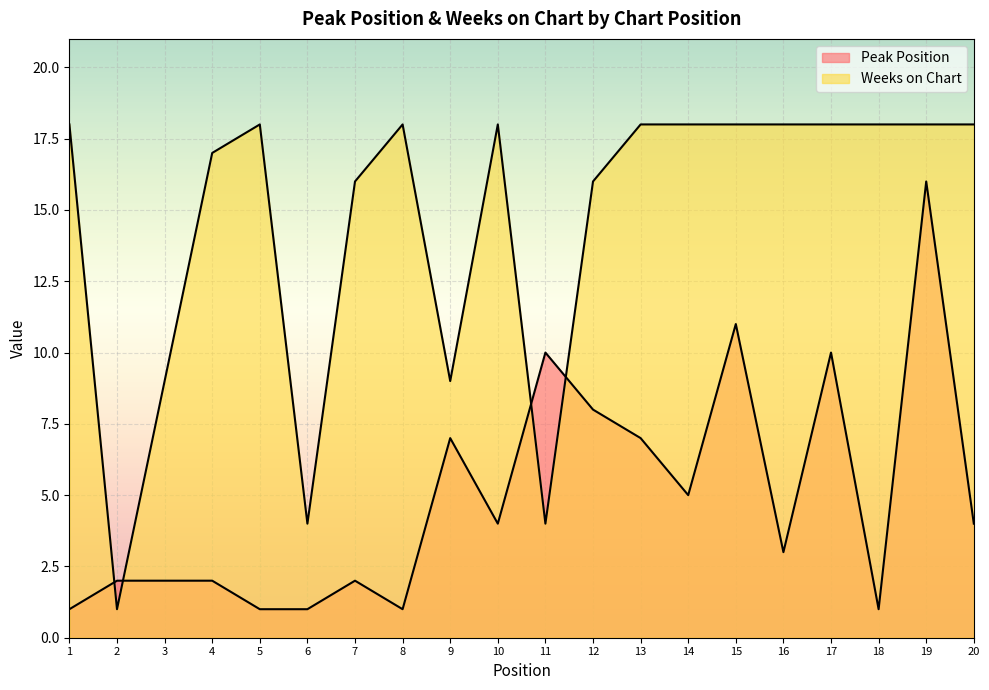

Is it true that Peak Position equals 3 at 16?

True